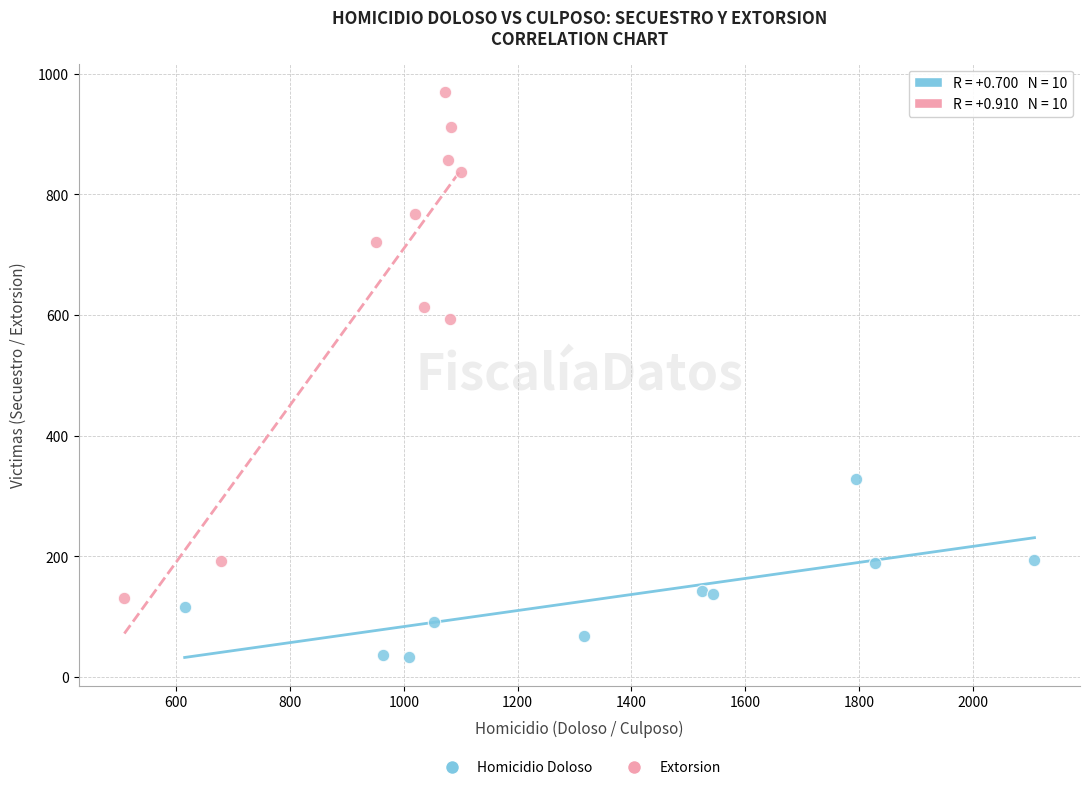

Which series has the largest Y range (max minus min)?

Extorsion